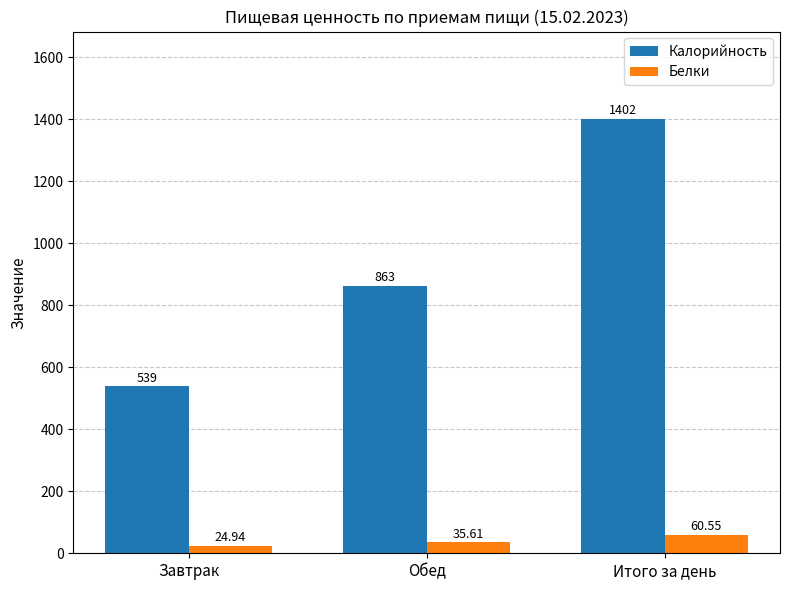

Where does the Белки series first go above 35?

Обед